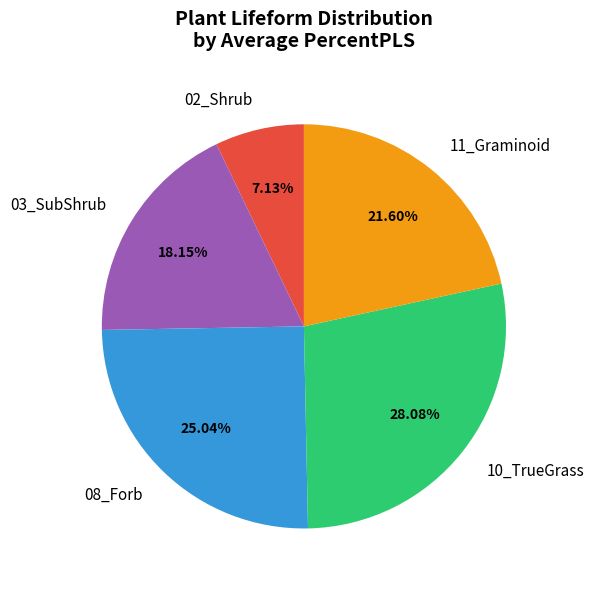

To the nearest percent, what portion does 11_Graminoid represent?

22%